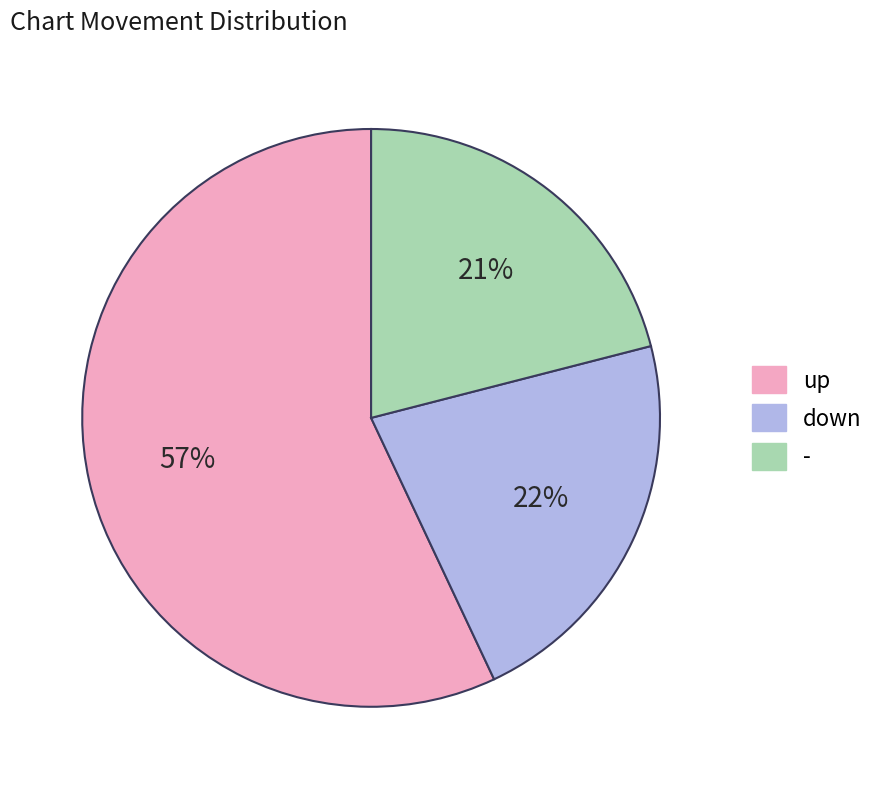

Is up the majority of the pie?

Yes